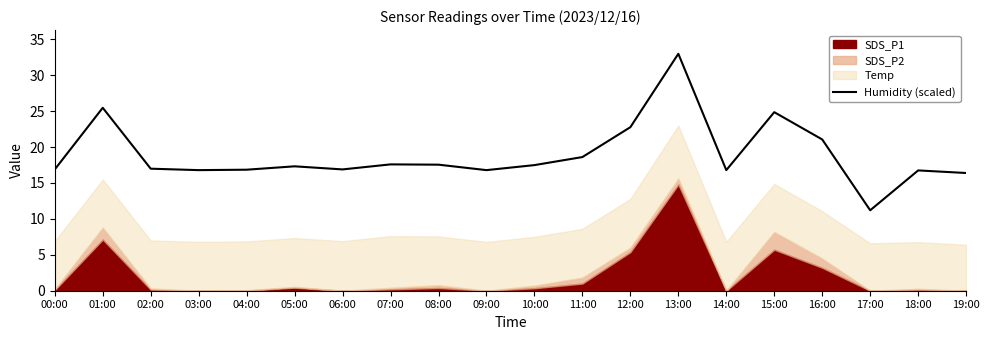

How many interior local peaks (higher than both neighbors) does the data have?

6